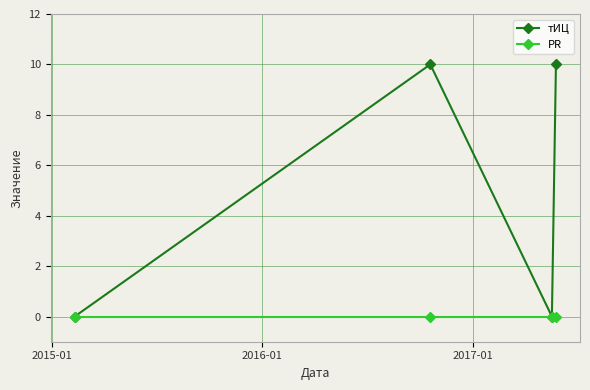

What are all the series names shown in the legend?

тИЦ, PR